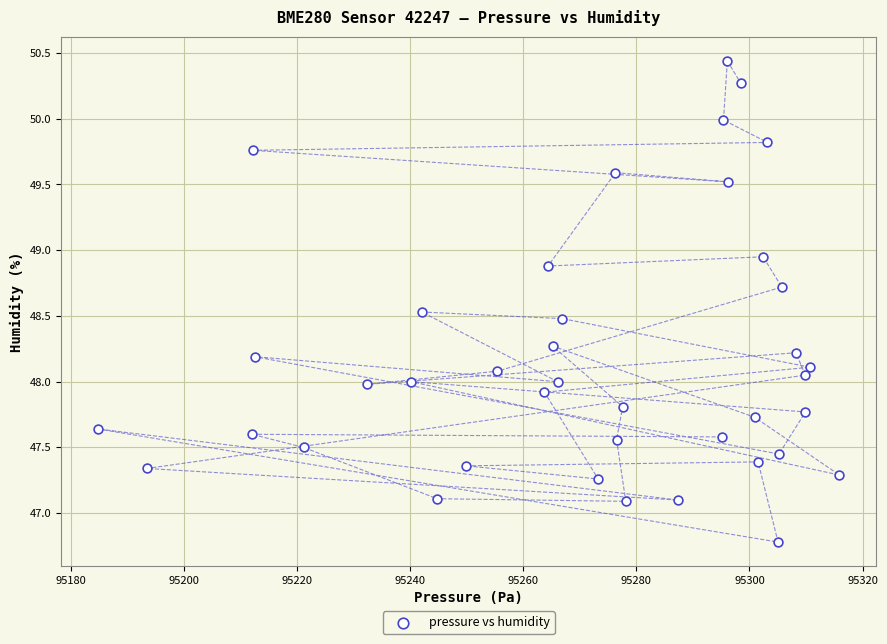

What is the range of Y values (max minus min)?

3.7